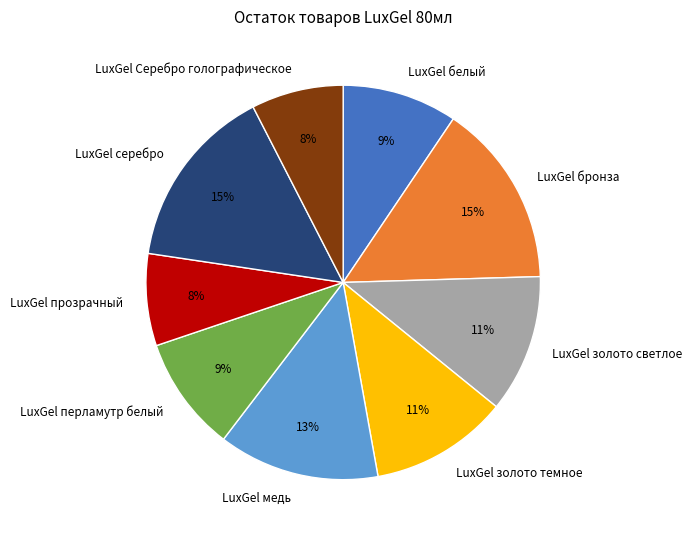

To the nearest percent, what is the average slice percentage?

11%